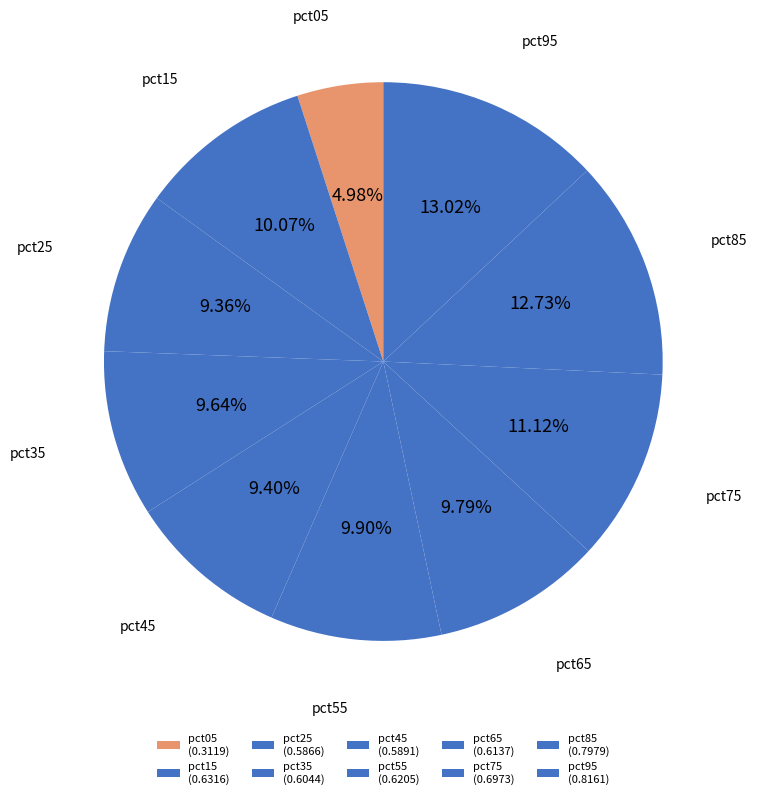

Count the number of slices in the pie.

10